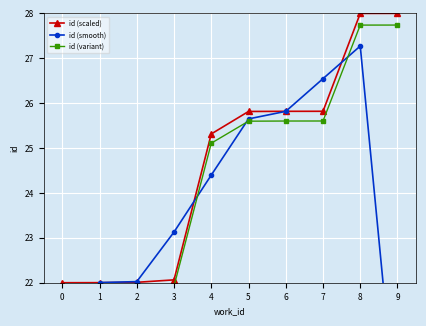

Where does the id (variant) series first go above 25?

4